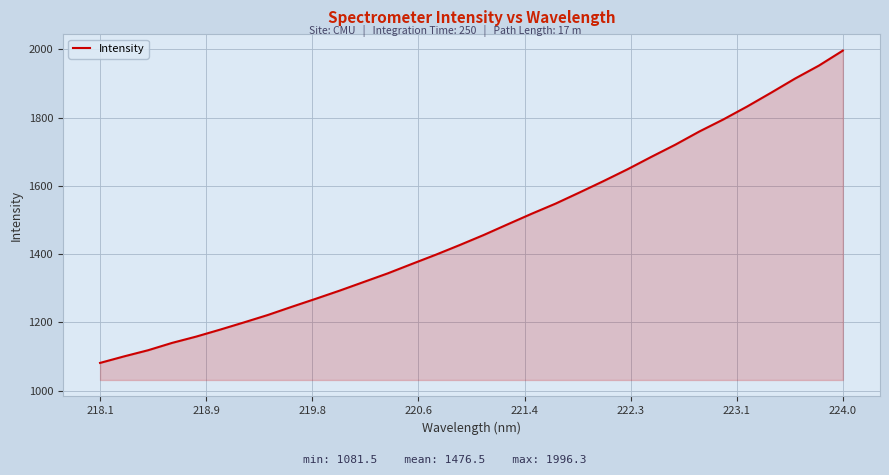

What is the difference between the second highest and minimum values?

870.9